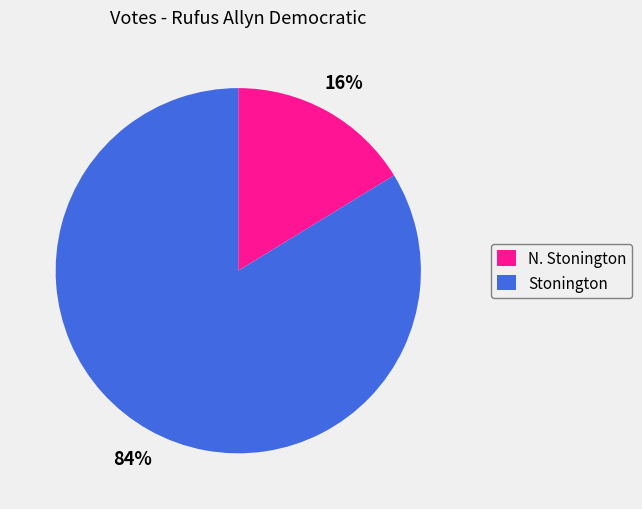

Approximately how many times larger is the value at Stonington compared to N. Stonington?

5.2